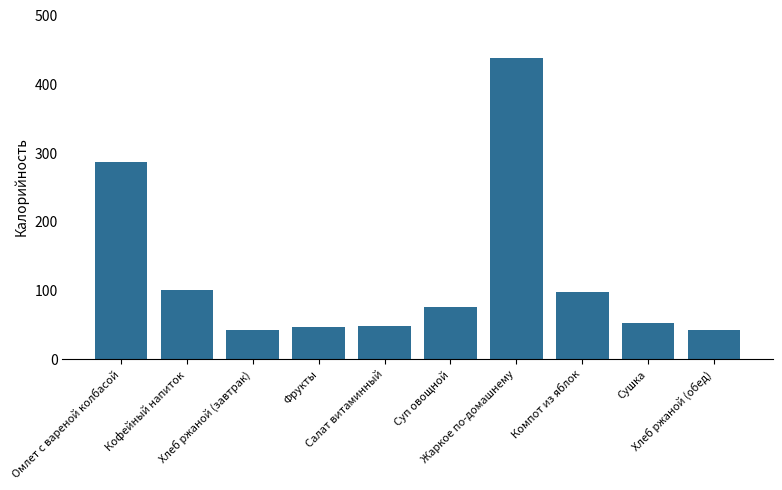

What is the maximum value shown in the chart?

437.7